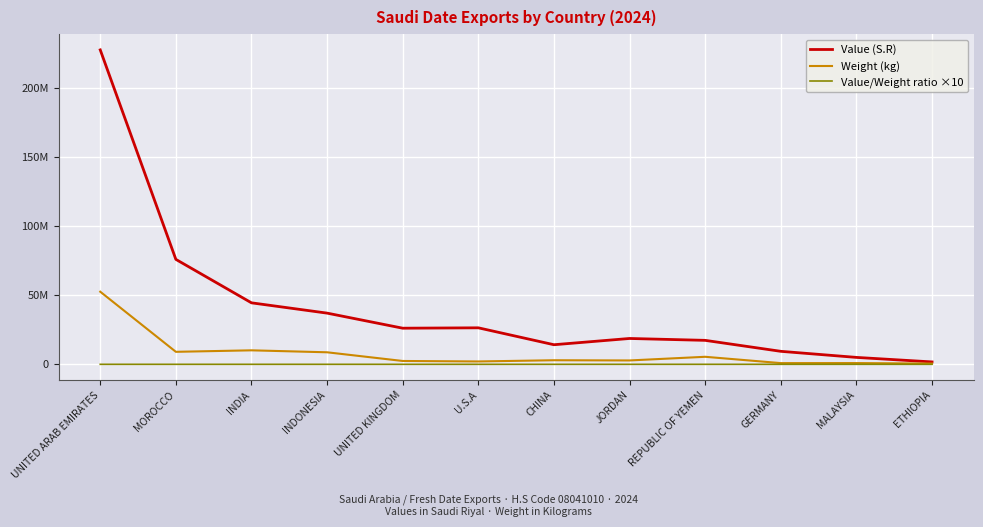

What are all the series names shown in the legend?

Value (S.R), Weight (kg), Value/Weight ratio ×10